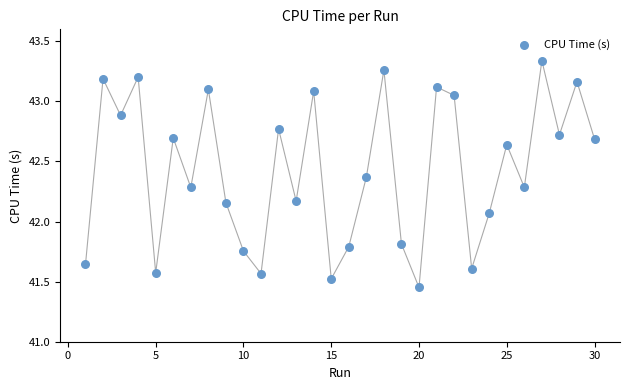

What is the range of Y values (max minus min)?

1.9